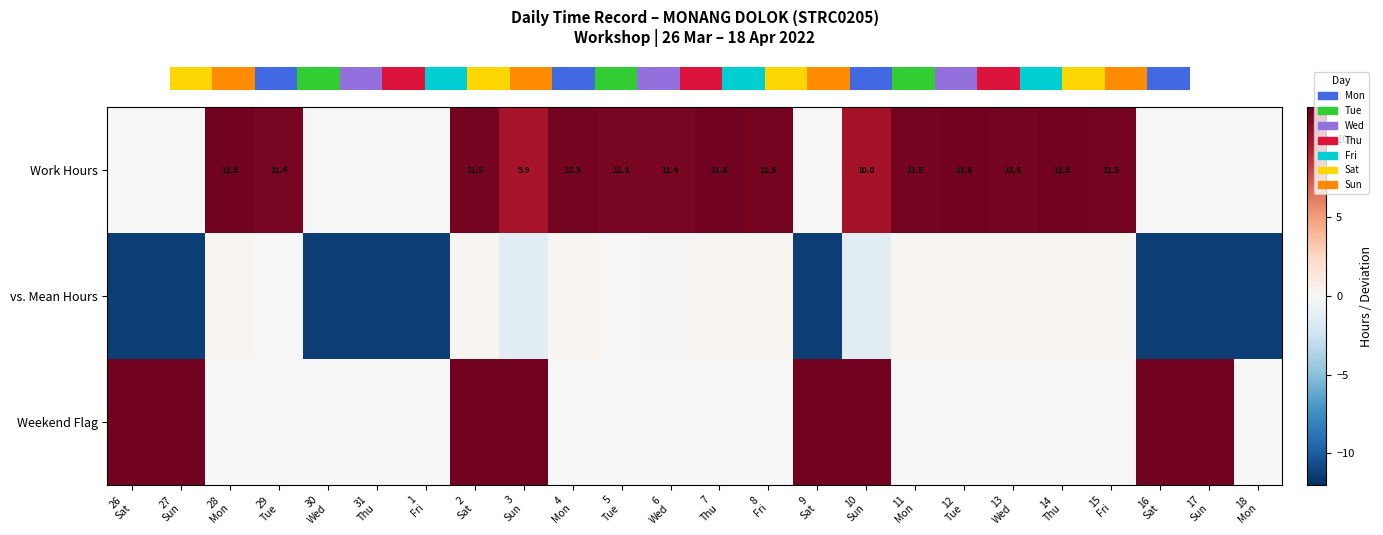

What is the difference between the maximum and minimum values in the Weekend Flag series?

11.6